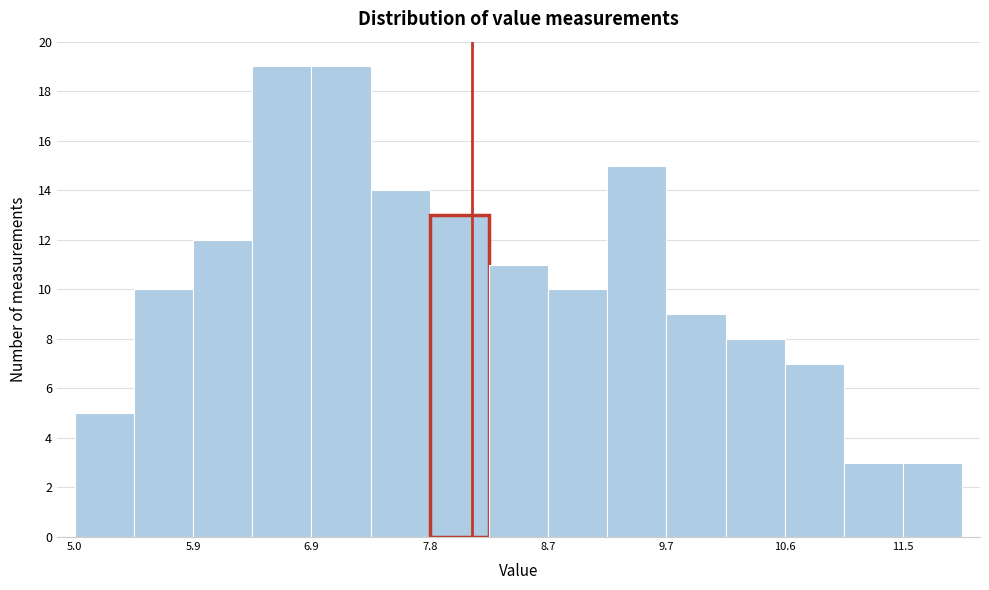

Reading left to right, transcribe this chart: for each bar, give the range it covers on the x-axis and its height. Neither the bar edges nor the heights are printed on the chart, so give them approximately, as read against the axes.

5.0 to 5.5: 5
5.5 to 5.9: 10
5.9 to 6.4: 12
6.4 to 6.9: 19
6.9 to 7.3: 19
7.3 to 7.8: 14
7.8 to 8.3: 13
8.3 to 8.7: 11
8.7 to 9.2: 10
9.2 to 9.7: 15
9.7 to 10.1: 9
10.1 to 10.6: 8
10.6 to 11.1: 7
11.1 to 11.5: 3
11.5 to 12.0: 3